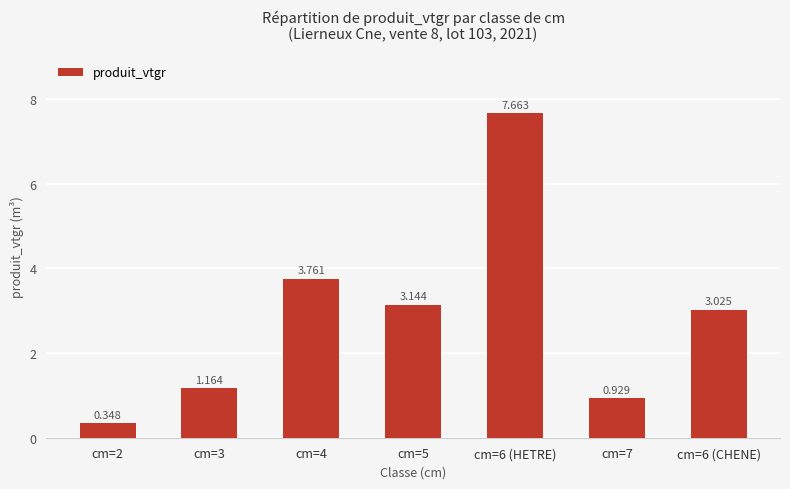

Are the bars horizontal?

No